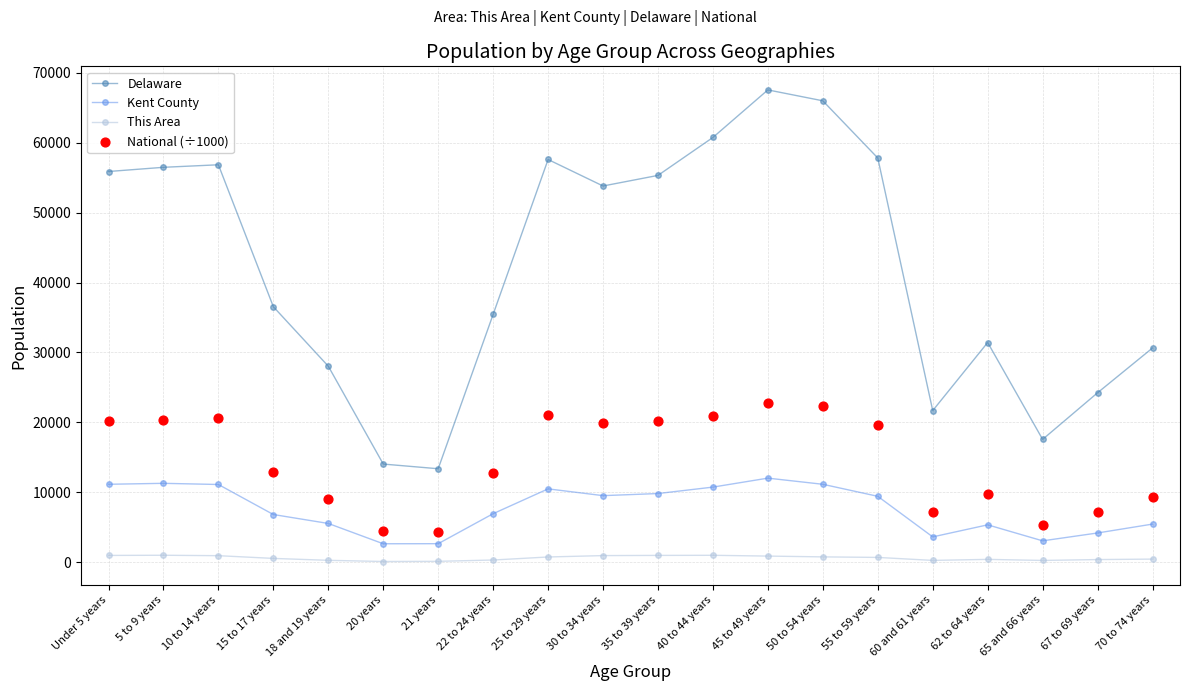

What is the total value across all series at 62 to 64 years?

46886.2